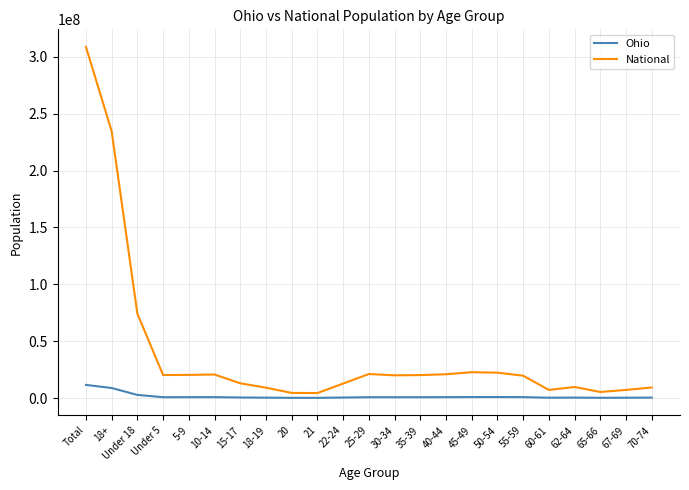

How many categories are shown in the chart?

23